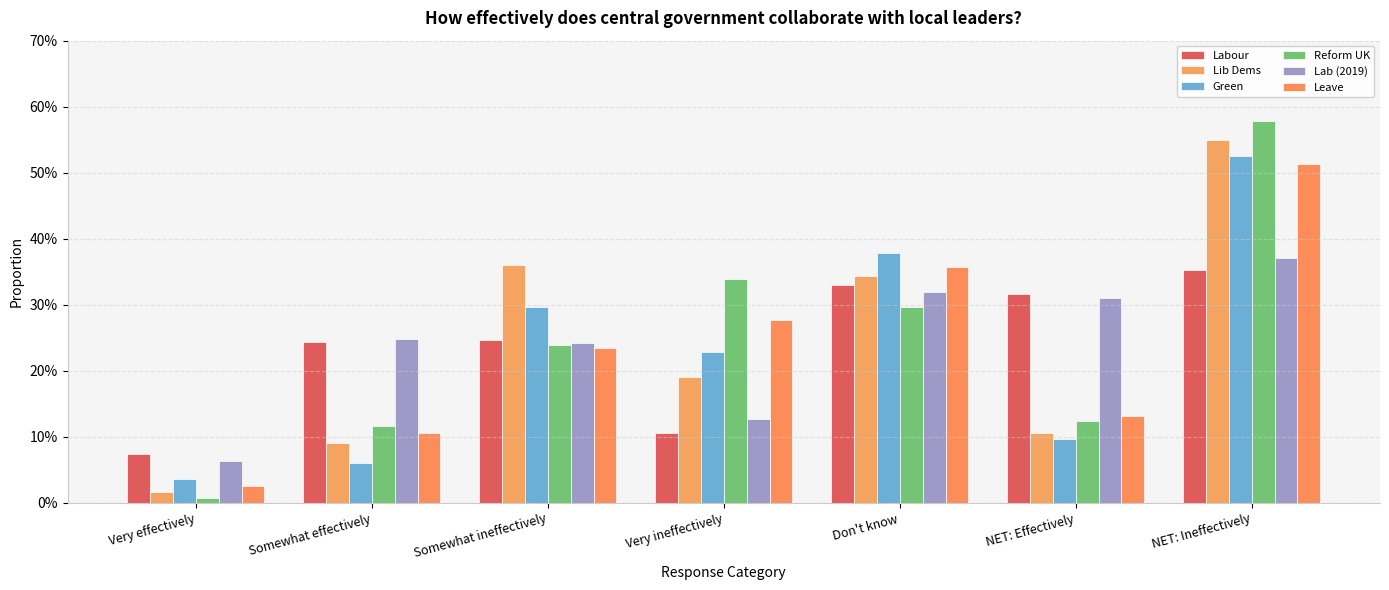

The Lab (2019) series shows 0.1 at Very effectively. True or false?

True